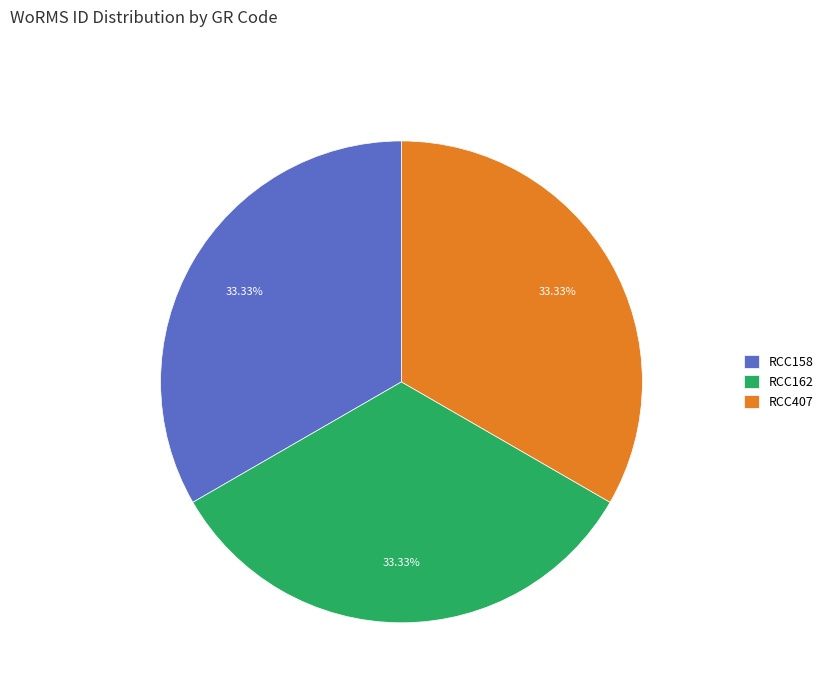

Approximately how many times larger is the value at RCC407 compared to RCC162?

1.0